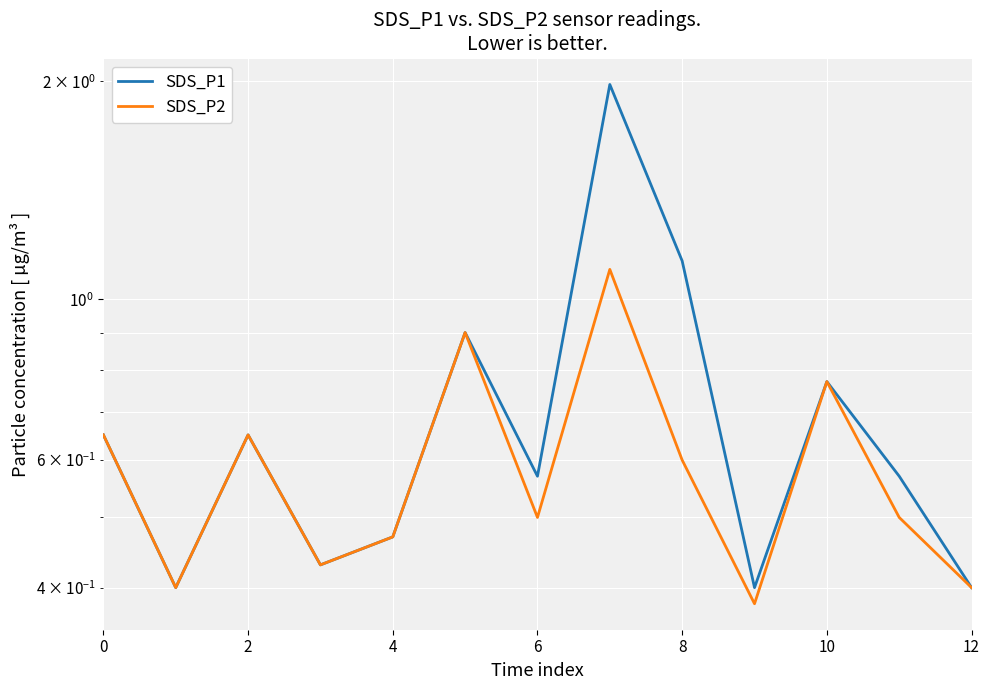

What is the approximate value of SDS_P1 at 7?

2.0